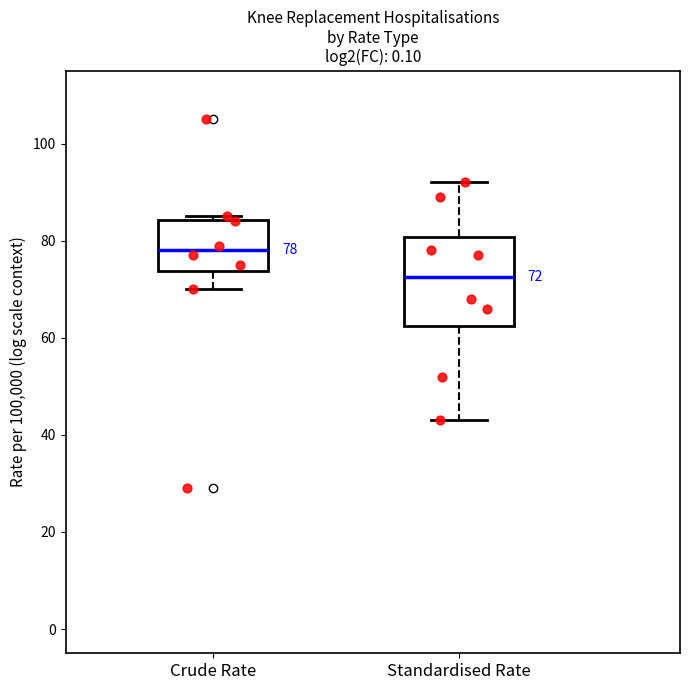

Which box has the lowest median line?

Standardised Rate